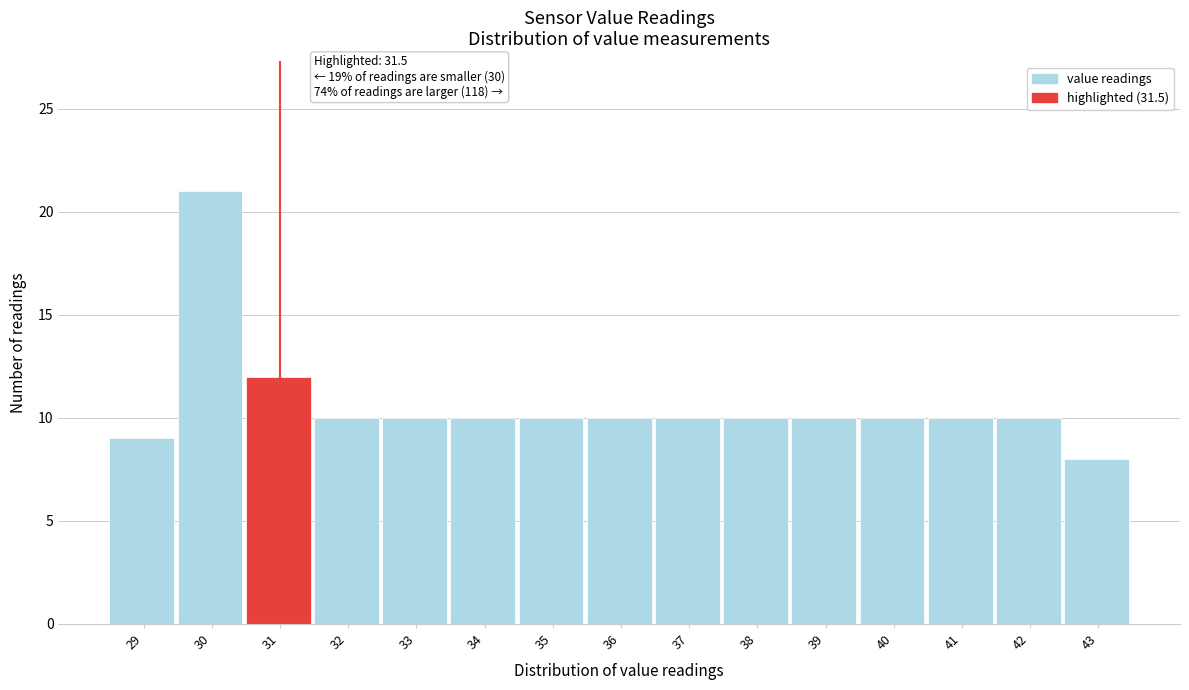

Reading left to right, transcribe all the data shown in this chart.

29=9	30=21	31=12	32=10	33=10	34=10	35=10	36=10	37=10	38=10	39=10	40=10	41=10	42=10	43=8